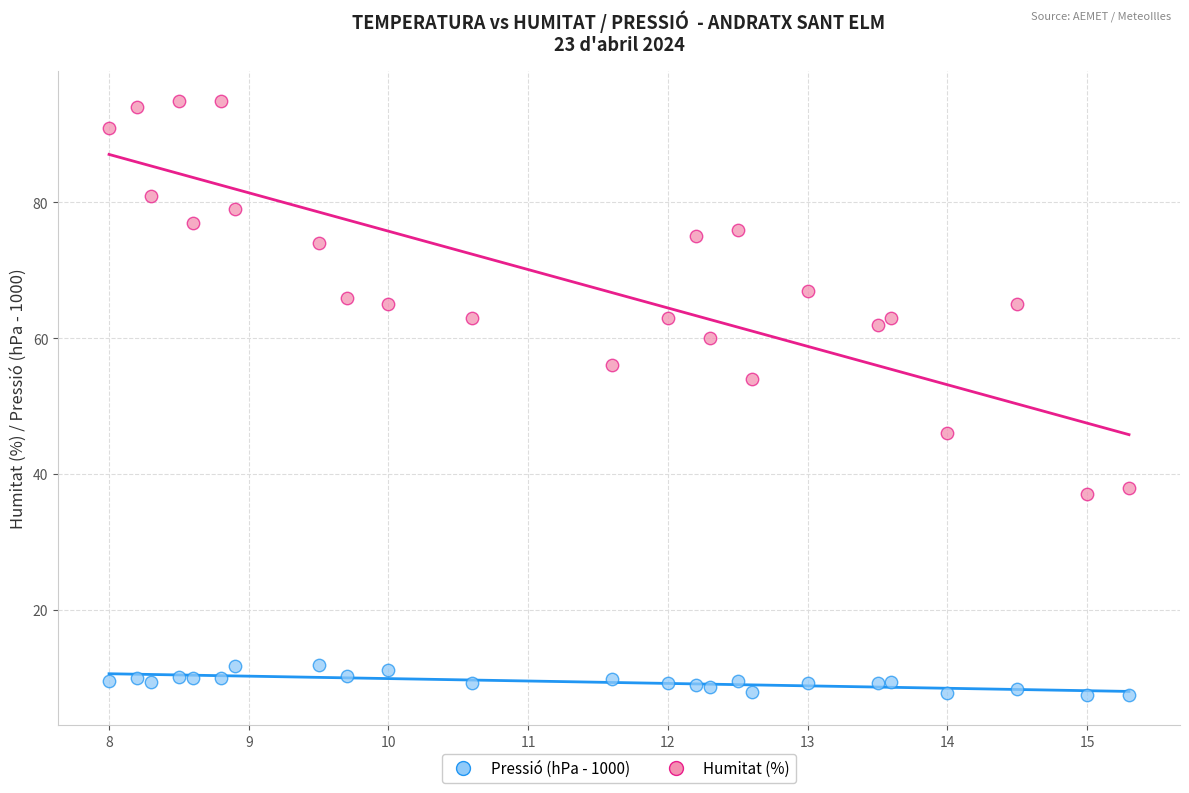

Which series reaches the maximum Y coordinate?

Humitat (%)